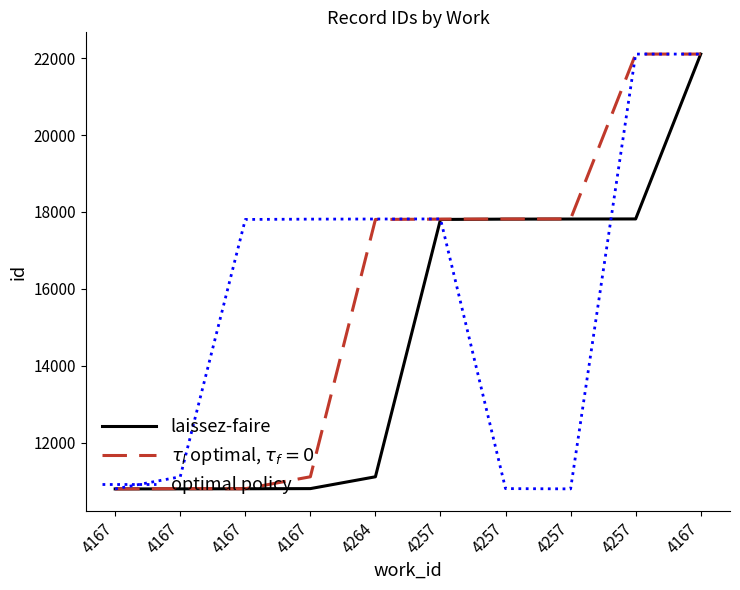

Does the chart display data point markers on the line(s)?

No